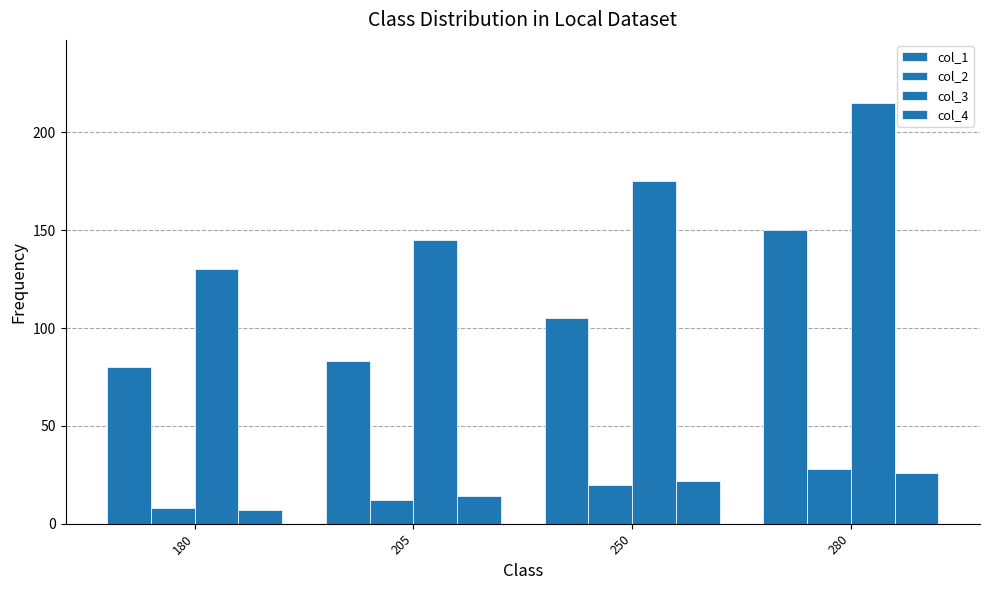

Reading left to right, extract all data points from this chart.

col_1: 180=80	205=83	250=105	280=150
col_2: 180=8	205=12	250=20	280=28
col_3: 180=130	205=145	250=175	280=215
col_4: 180=7	205=14	250=22	280=26